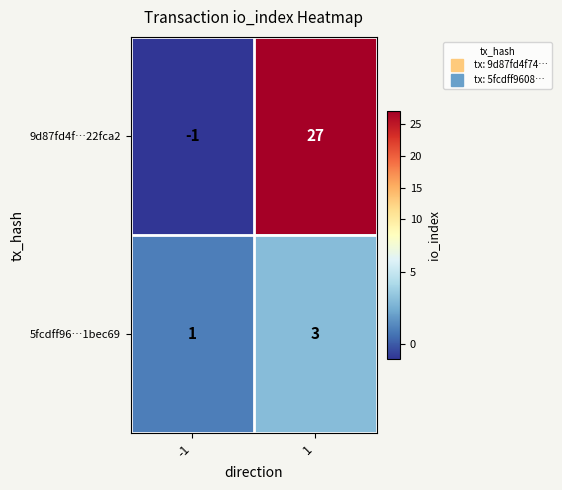

Reading left to right, what are all the values shown in this chart?

9d87fd4f…22fca2: -1	27
5fcdff96…1bec69: 1	3